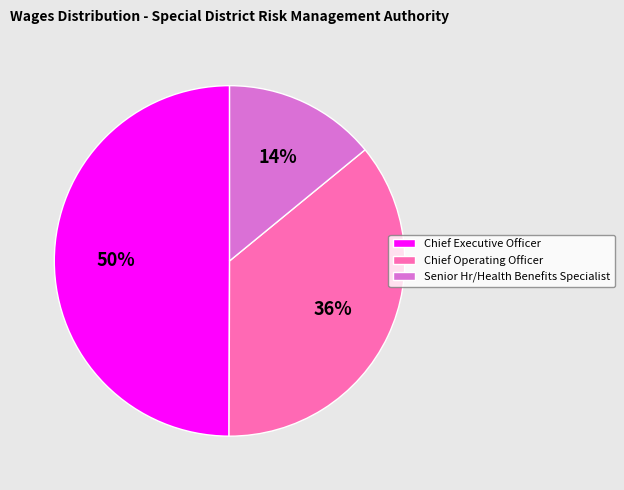

Which has a higher value, Chief Executive Officer or Senior Hr/Health Benefits Specialist?

Chief Executive Officer